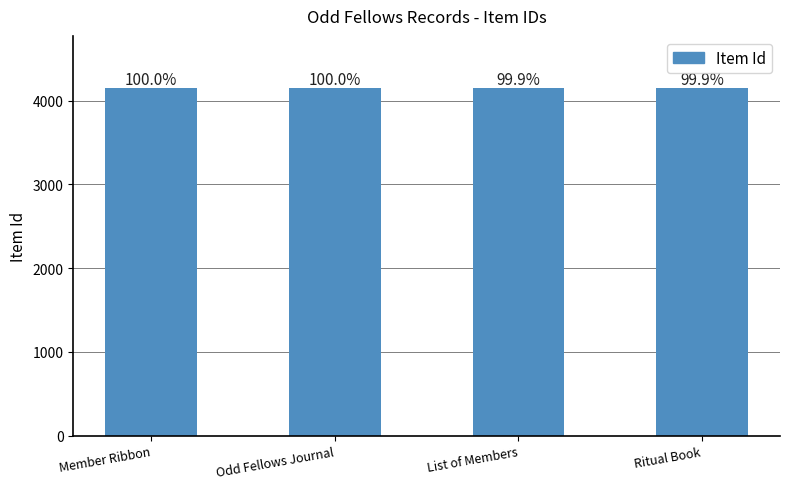

What is the value of the 1st bar from the left?

4150